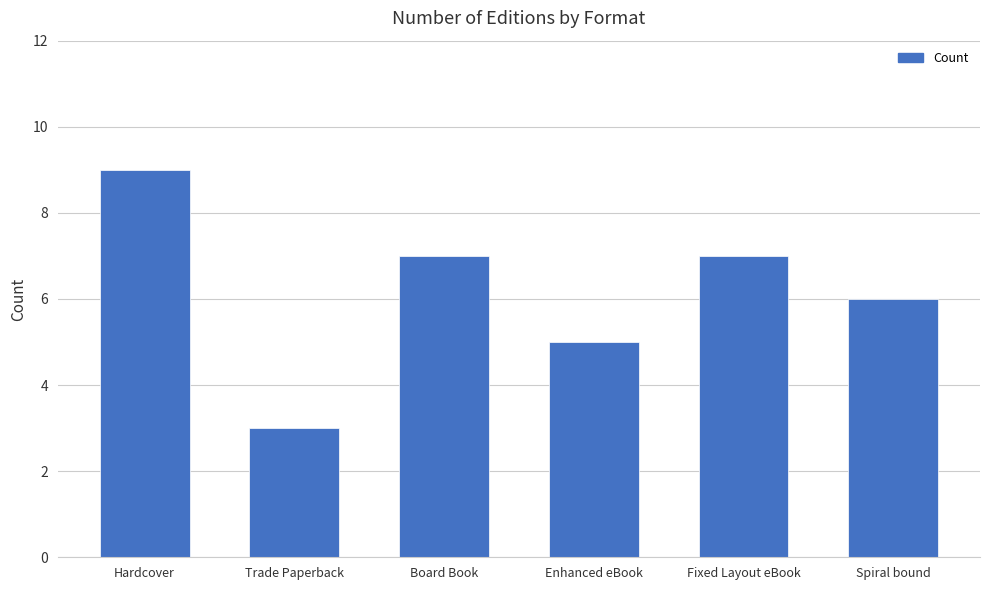

What is the average value?

6